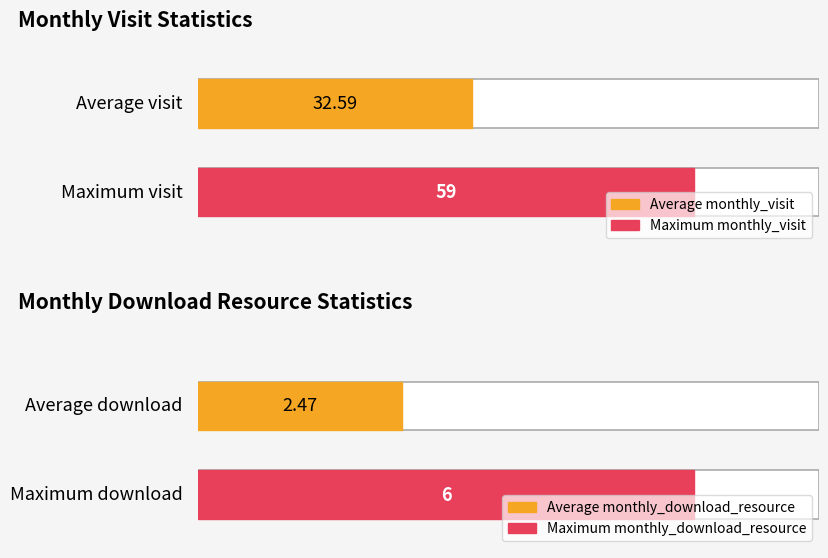

The value of monthly_download_resource at 2024-03 is 1. True or false?

False